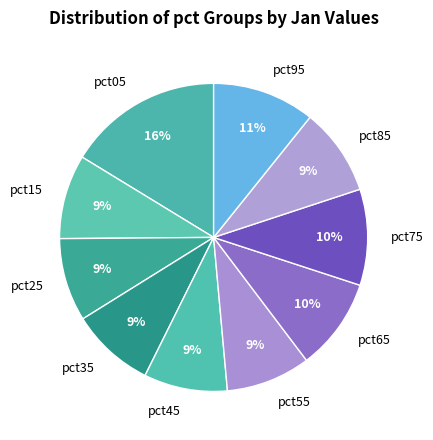

To the nearest percent, what is the average slice percentage?

10%